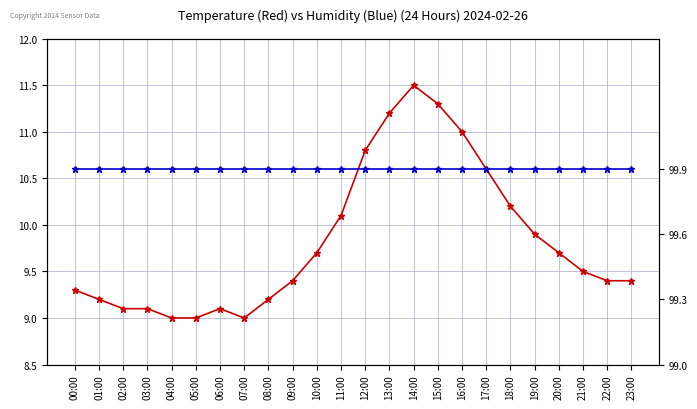

What is the label of the 4th point from the left?

03:00